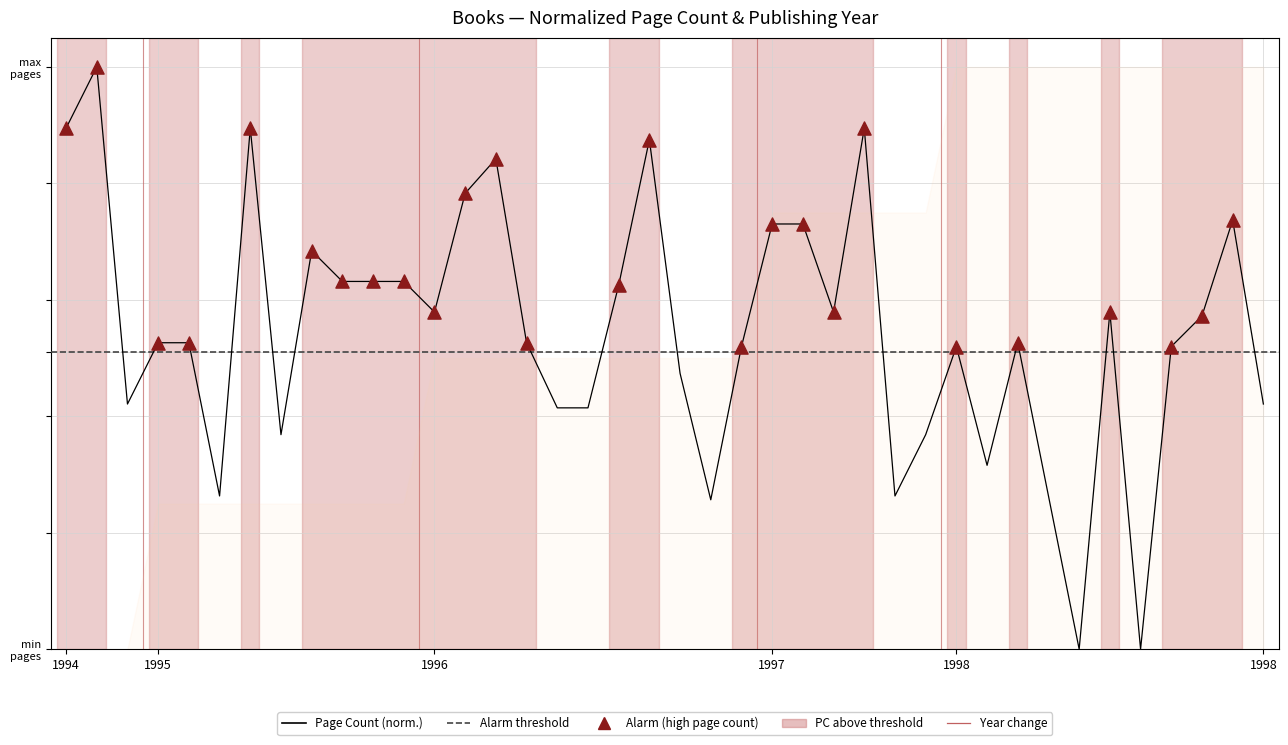

Which series has the largest total across all categories?

publishingYear